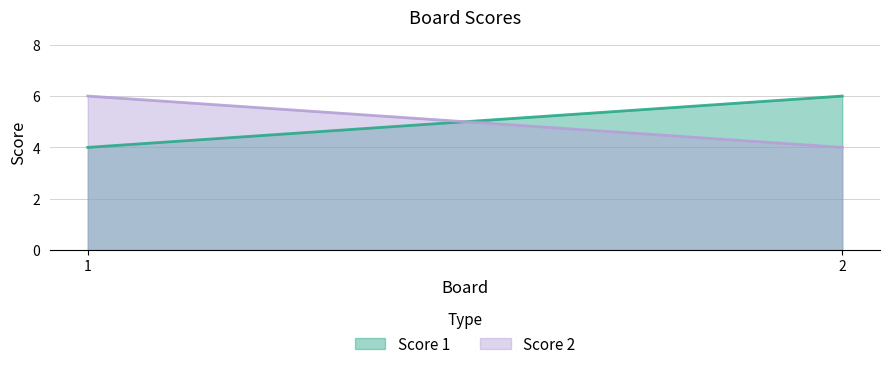

What are all the series names shown in the legend?

Score 1, Score 2